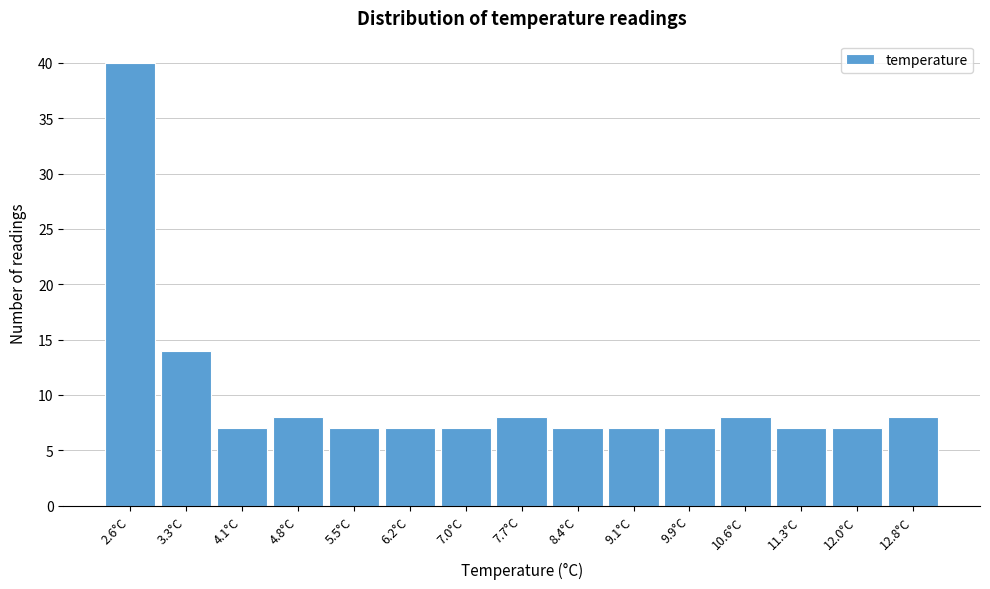

Reading left to right, extract all data points from this chart.

2.6°C=40	3.3°C=14	4.1°C=7	4.8°C=8	5.5°C=7	6.2°C=7	7.0°C=7	7.7°C=8	8.4°C=7	9.1°C=7	9.9°C=7	10.6°C=8	11.3°C=7	12.0°C=7	12.8°C=8